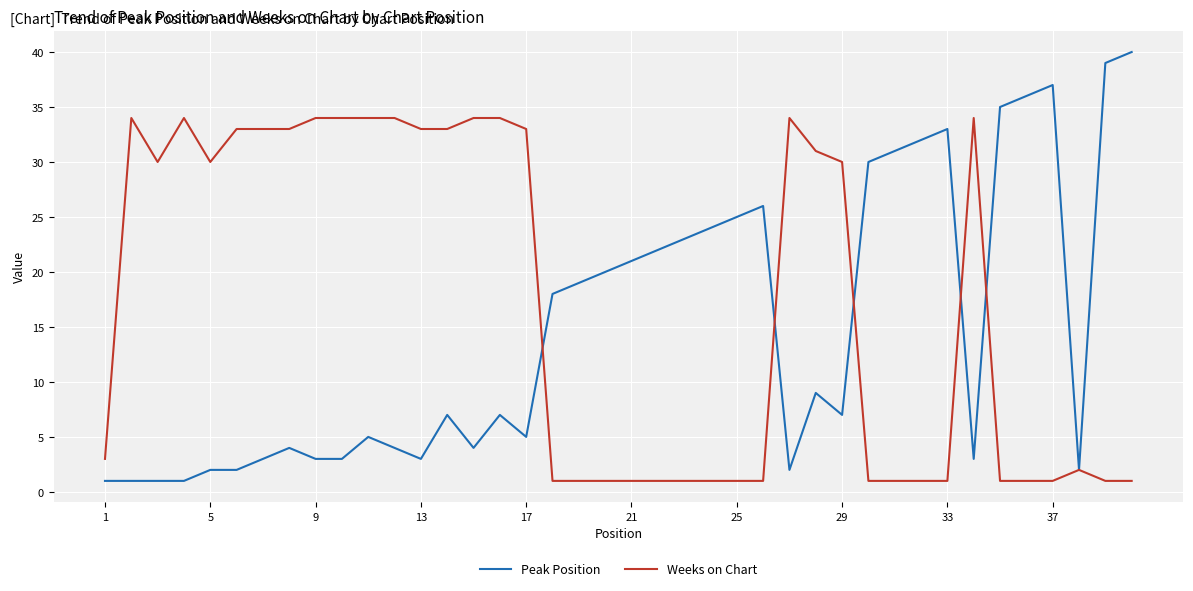

What is the maximum value shown in the chart?

40